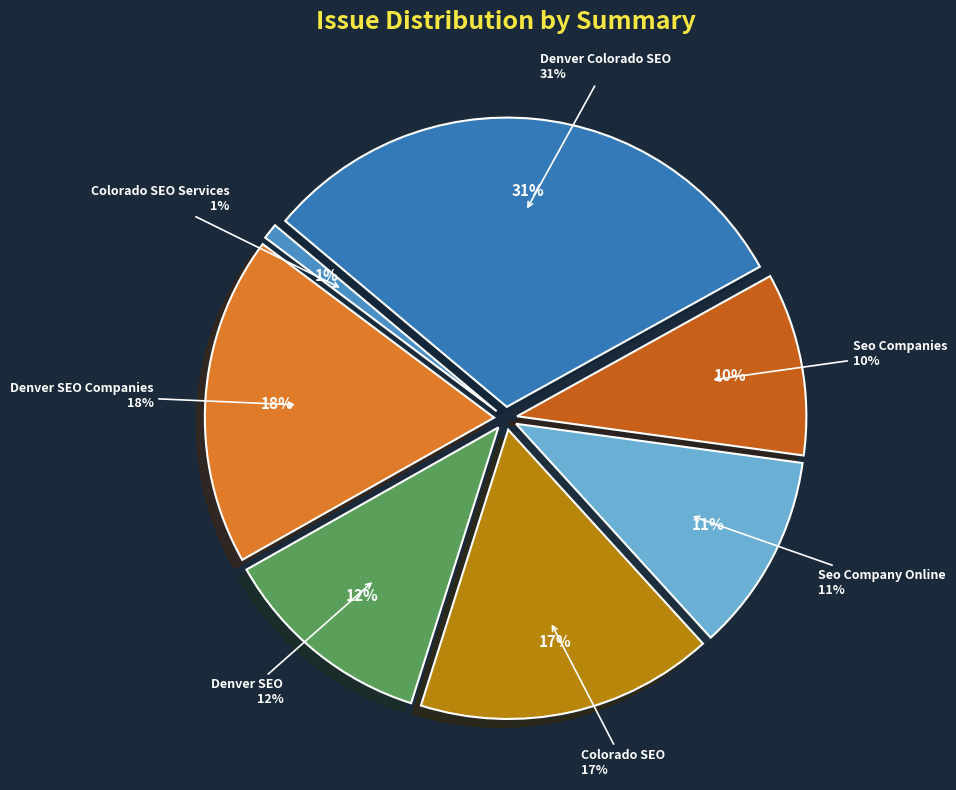

Is there any slice that represents more than half of the pie?

No